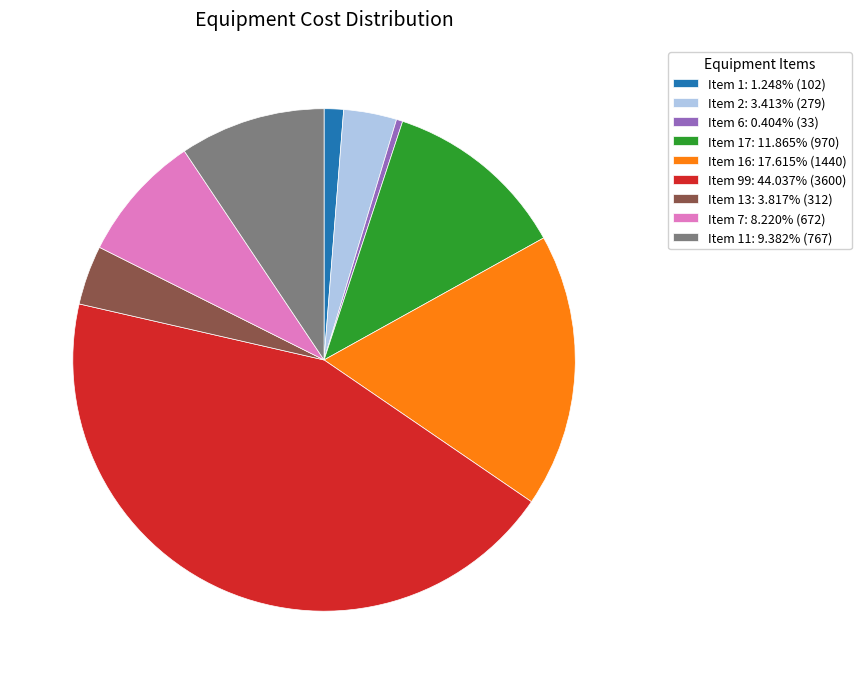

Does any single category account for the majority?

No